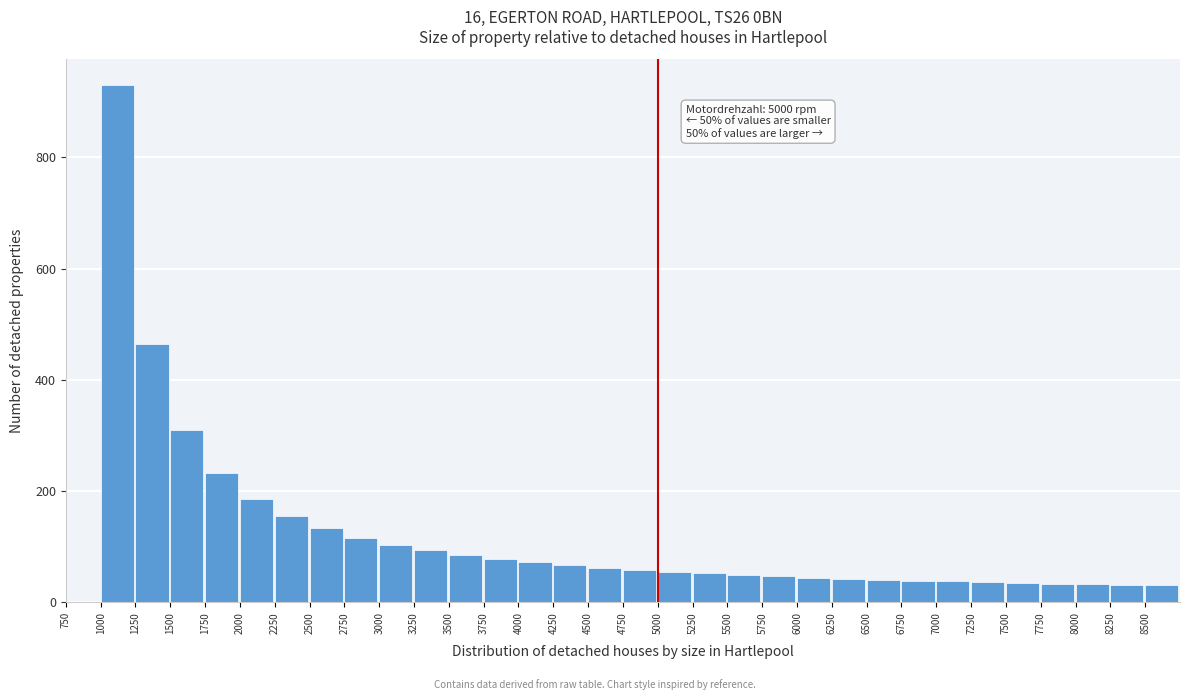

Over which range of the x-axis is the bar tallest?

1000 to 1250